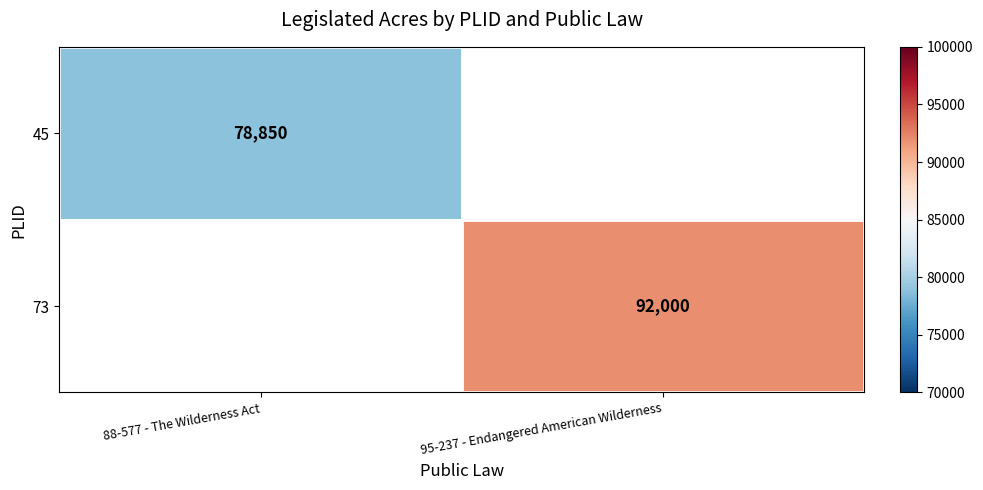

The value of 45 at 88-577 - The Wilderness Act is 78850. True or false?

True